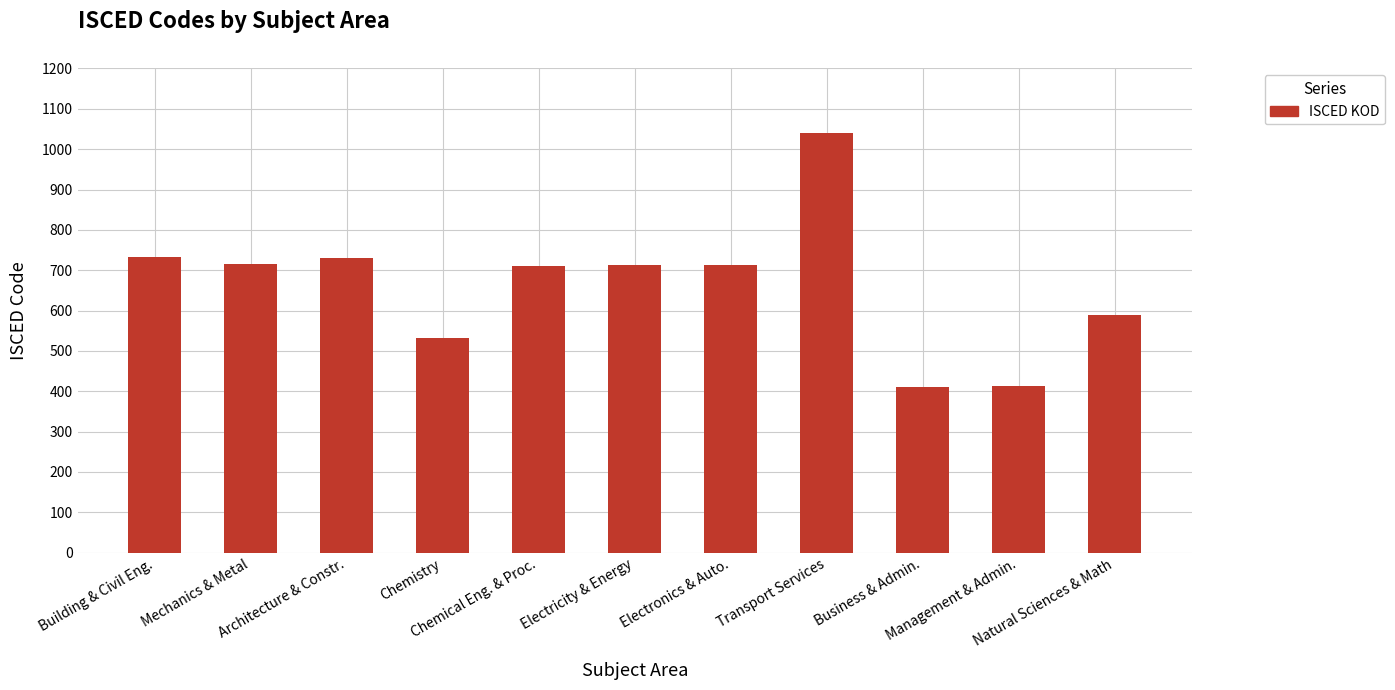

True or false: the data shows 312 at Architecture & Constr..

False